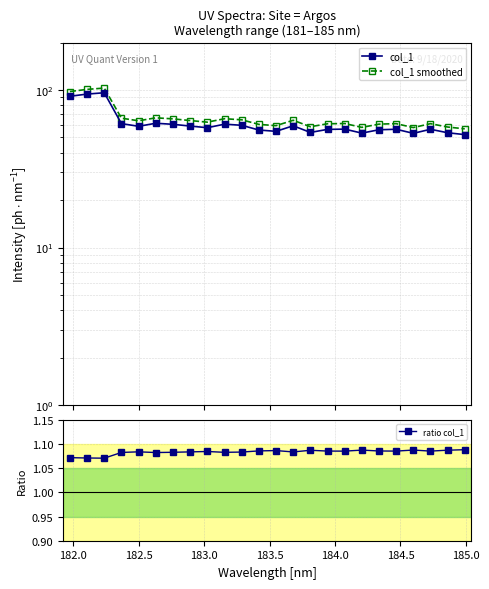

What is the maximum value shown in the chart?

102.9